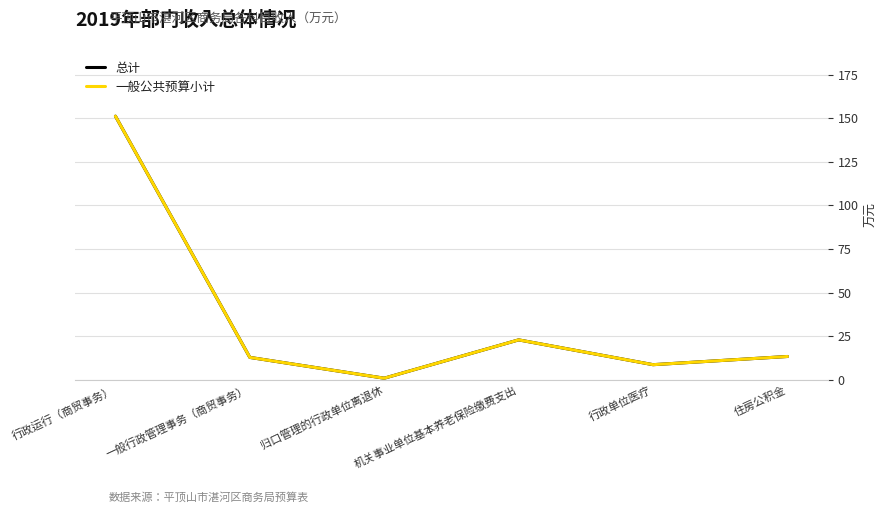

What is the label of the 3rd point from the right?

机关事业单位基本养老保险缴费支出